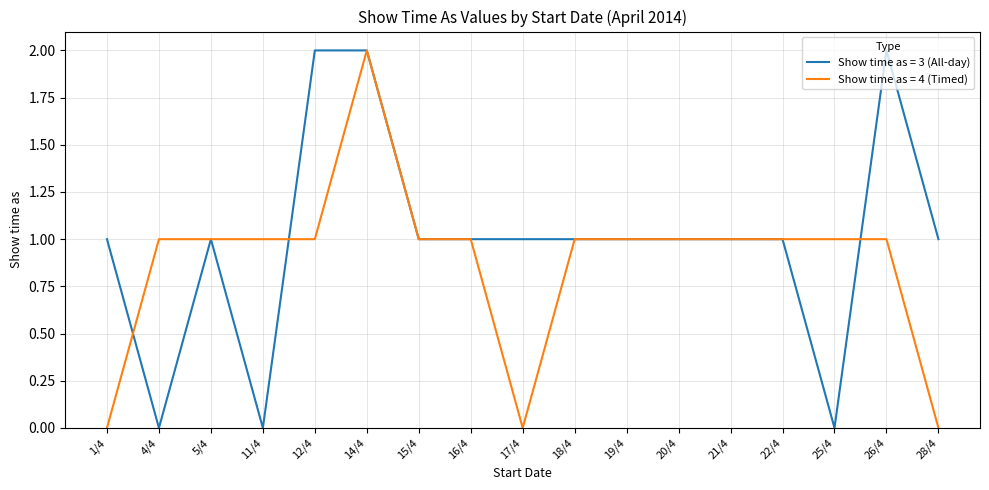

At which label does Show time as = 4 (Timed) reach its peak?

14/4